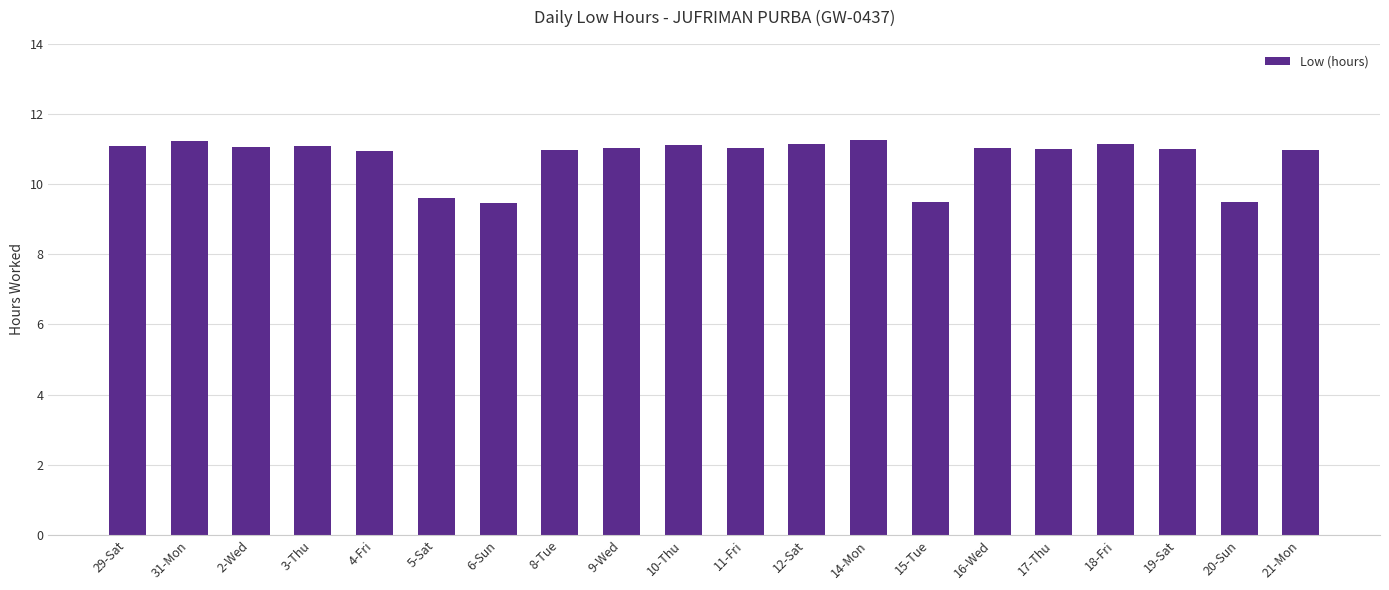

What is the ratio of the value at 14-Mon to the value at 2-Wed?

1.0